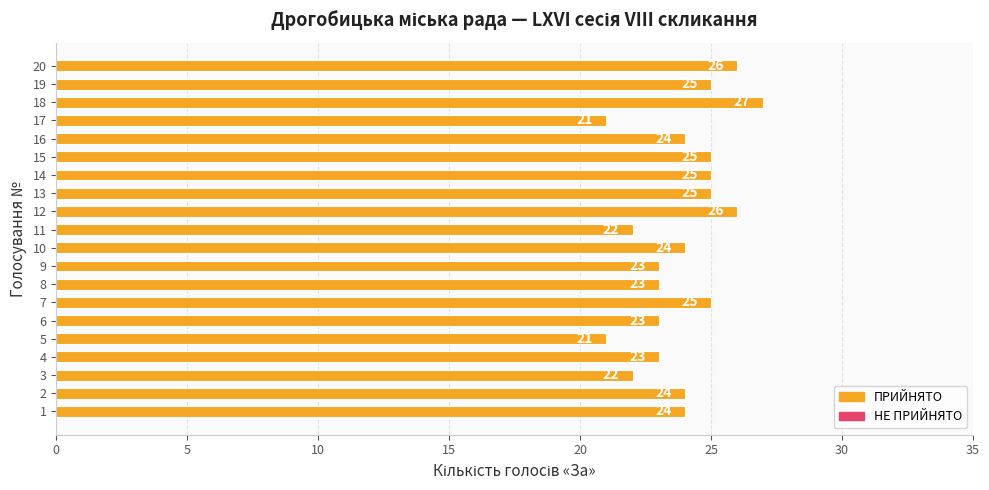

What is the minimum value shown in the chart?

21